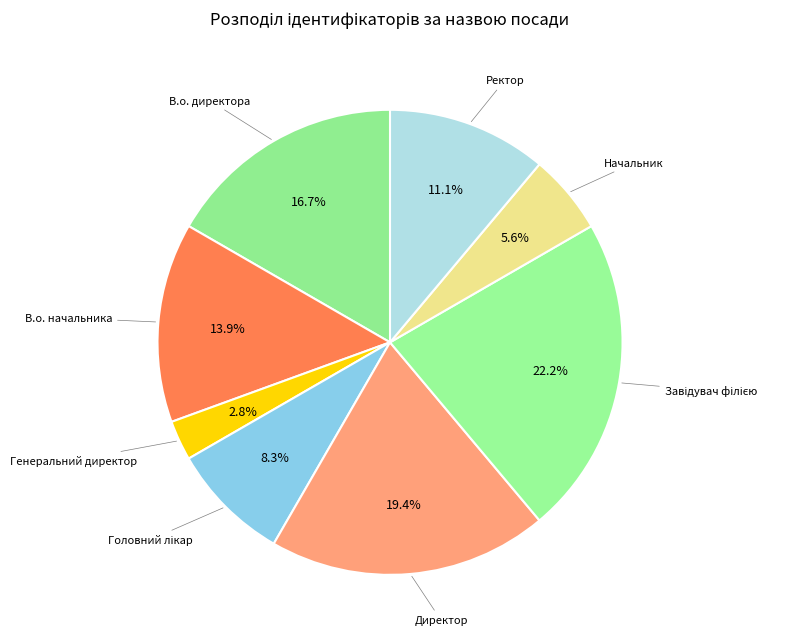

How many segments does this pie chart have?

8